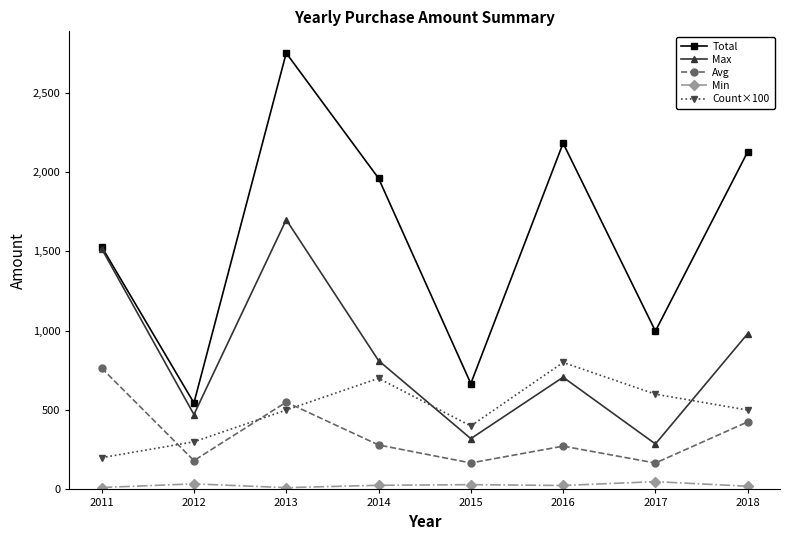

What is the difference between the maximum and minimum values in the Max series?

1412.9